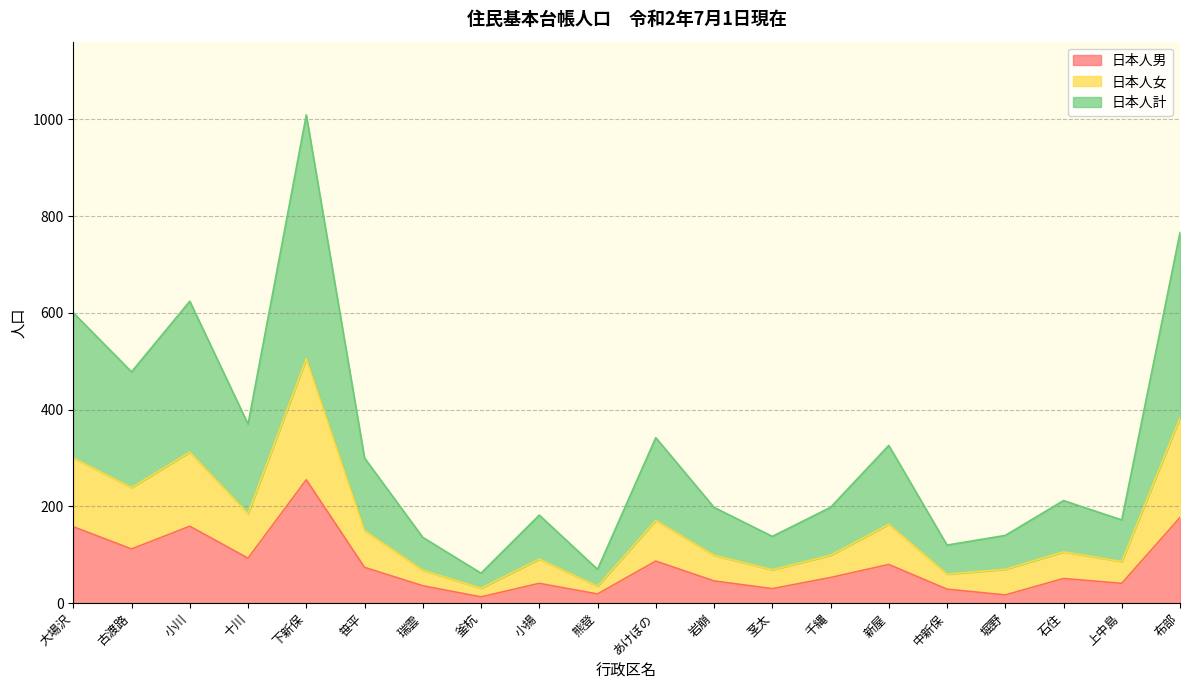

At which category is the sum across all series the highest?

下新保